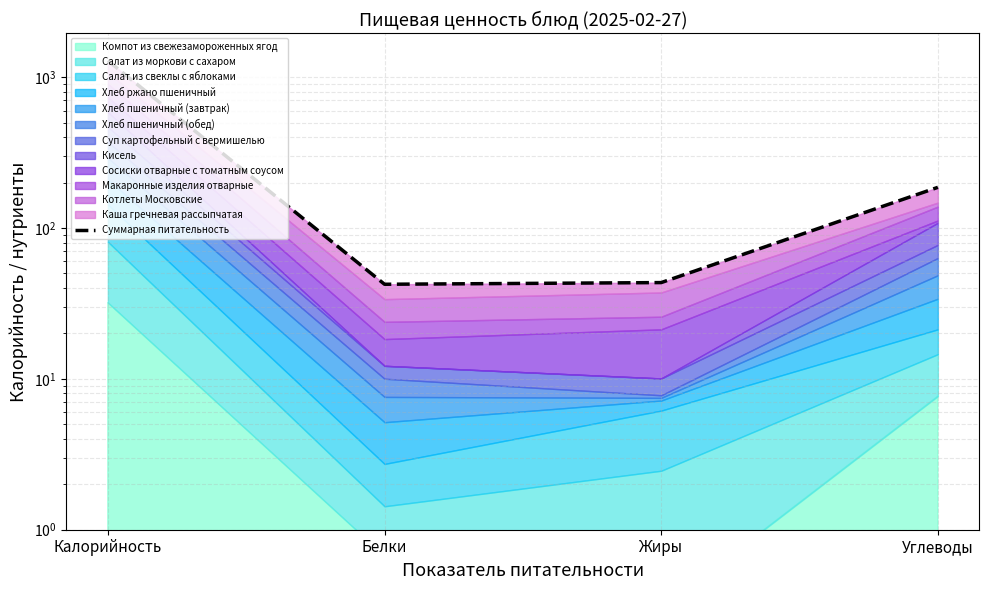

What position from the right is Белки?

3